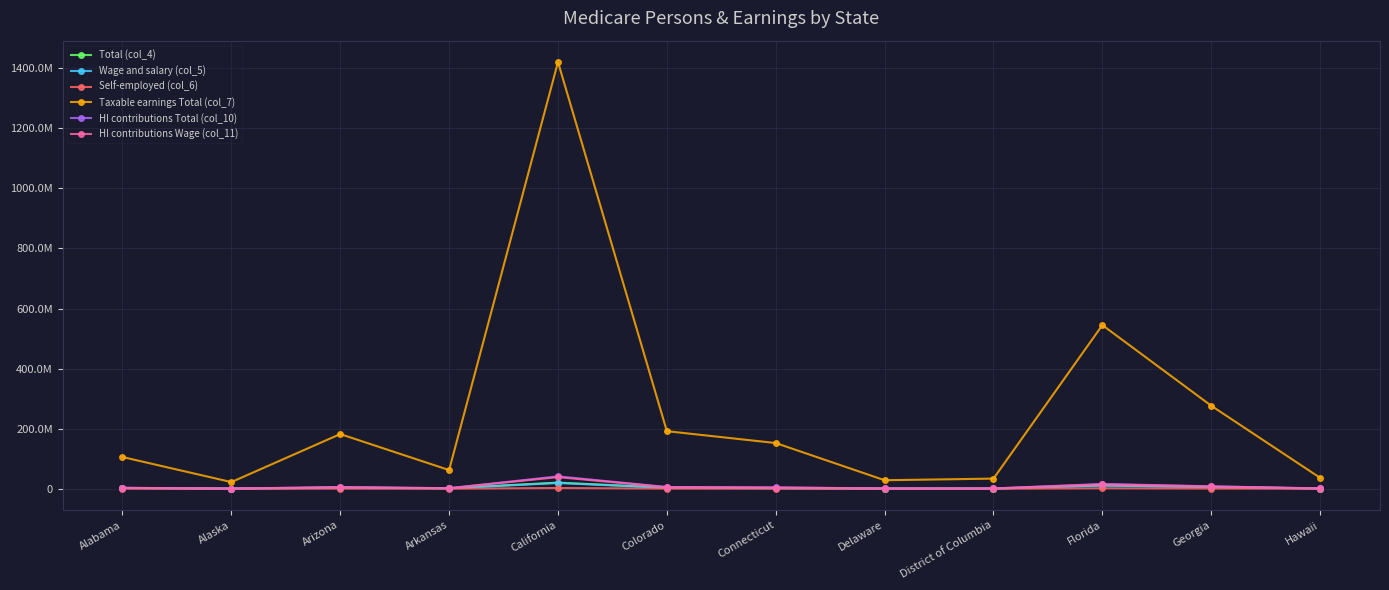

How many interior local peaks does the Taxable earnings Total (col_7) series have?

3